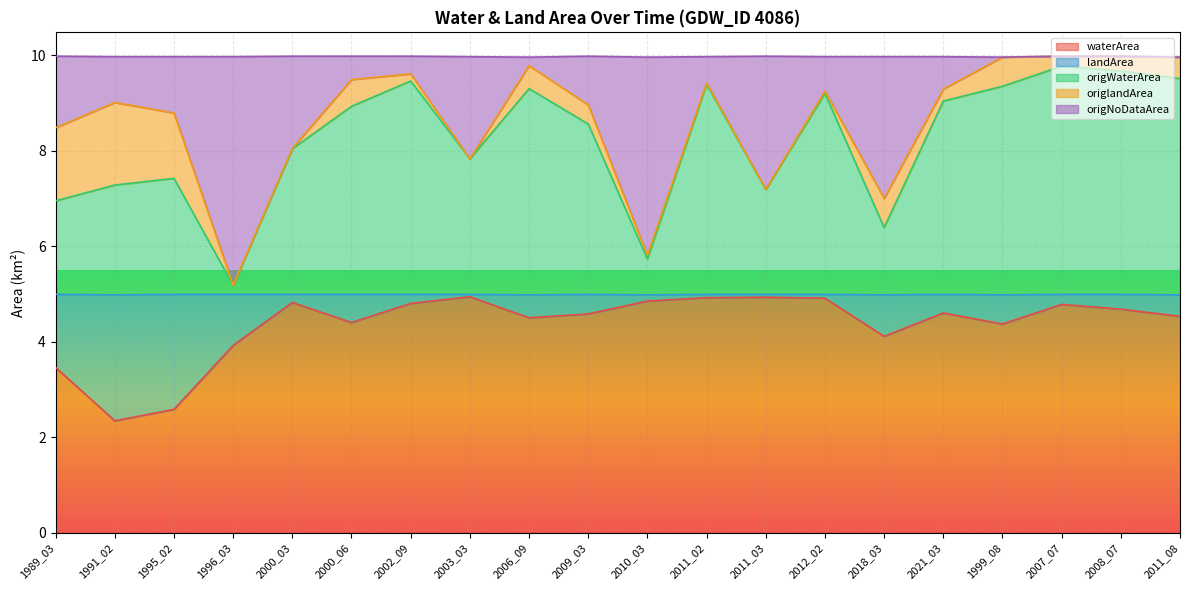

True or false: waterArea has a value of 7.5 at 2003_03.

False